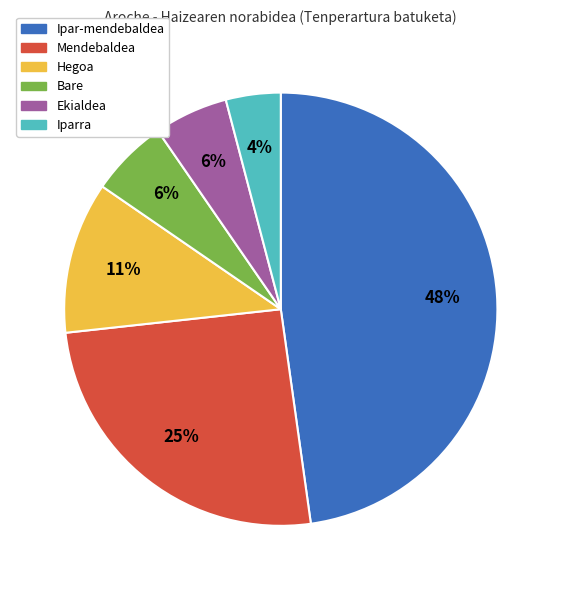

The Bare slice represents 6% of the pie. True or false?

True